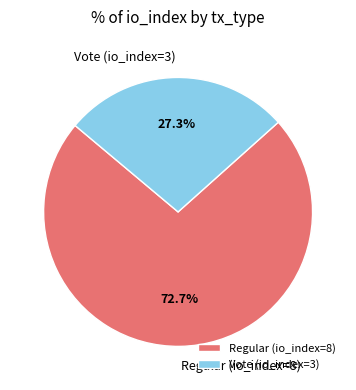

Is it true that Regular (io_index=8) is 73% of the pie?

True